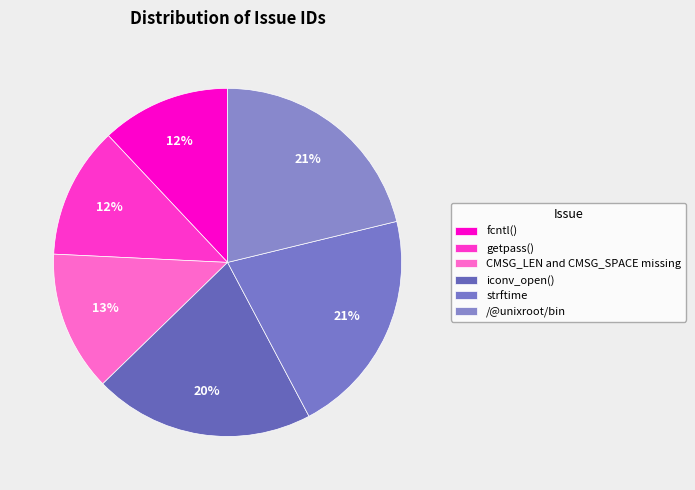

How many segments does this pie chart have?

6